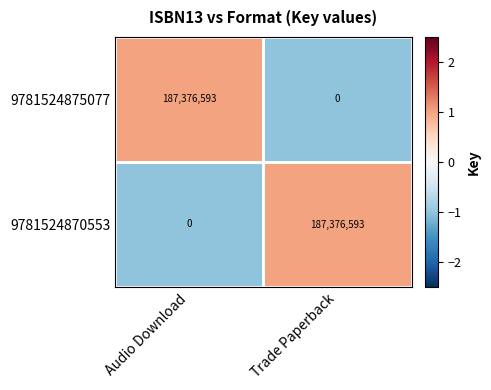

How many series are shown in this chart?

2